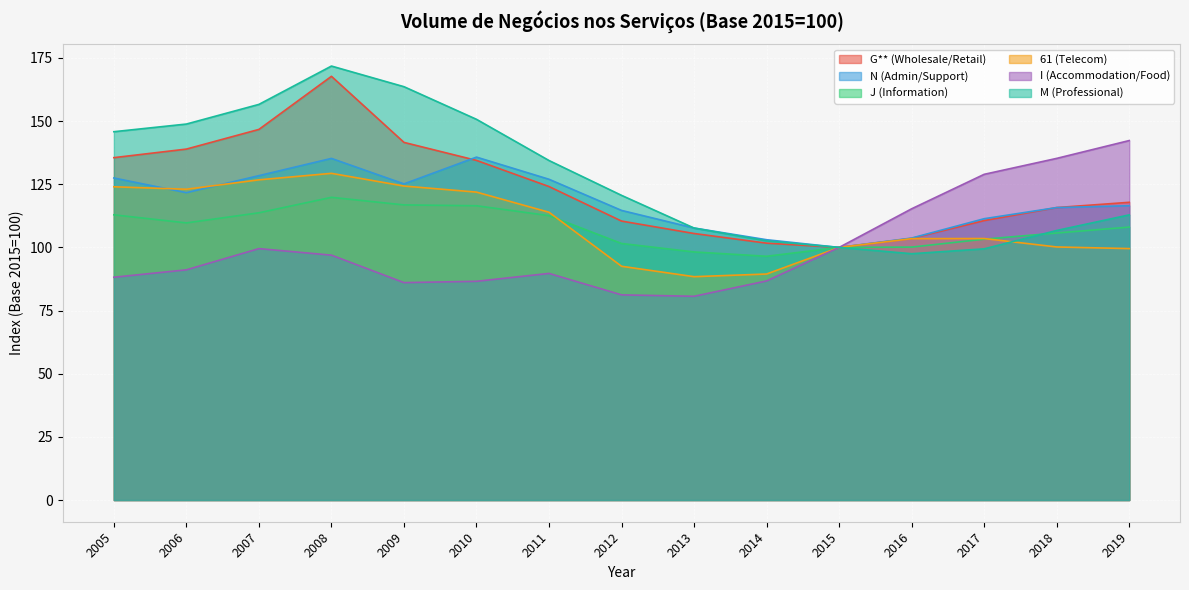

Which label corresponds to the smallest value in the chart?

2013